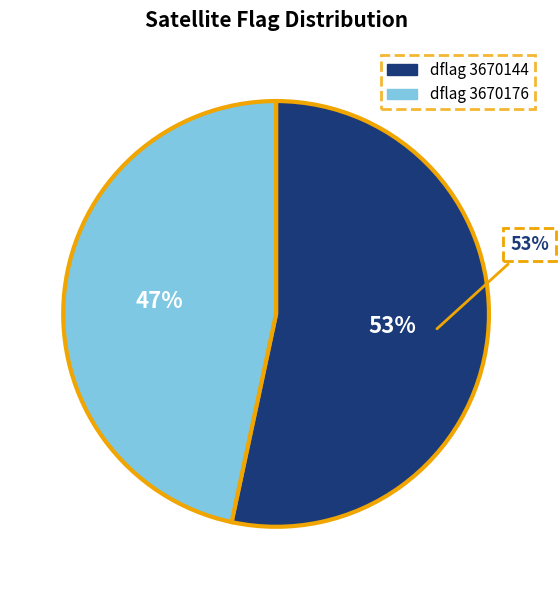

Count the number of slices in the pie.

2